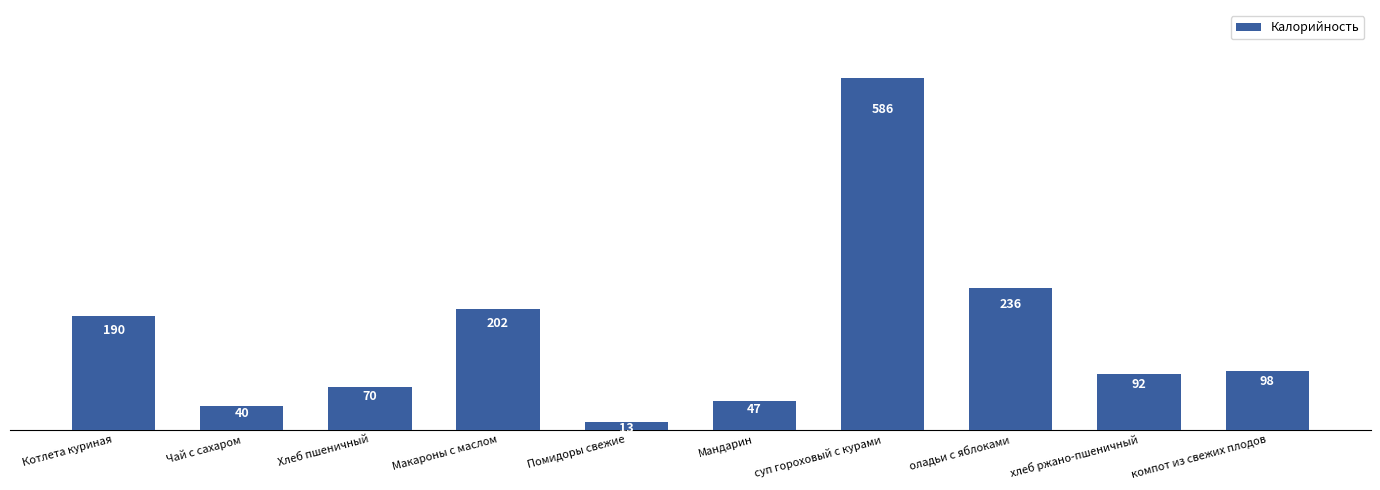

The value at Котлета куриная is 189.8. True or false?

True